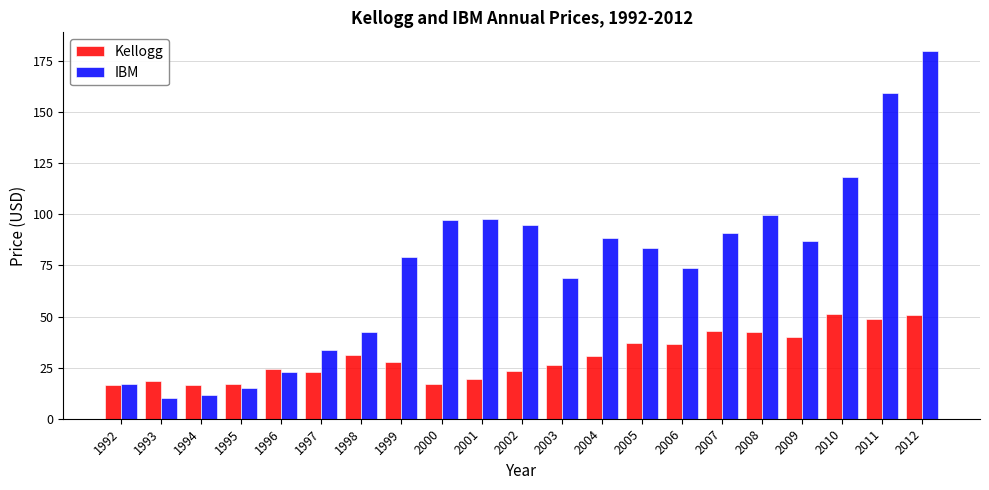

At how many categories does at least one series exceed 31?

16